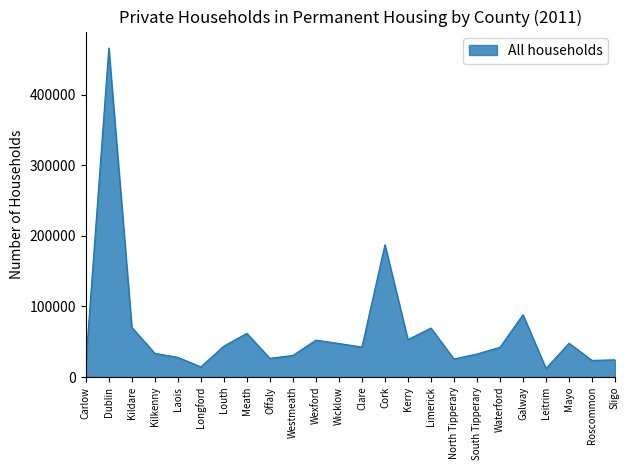

What is the difference between the maximum and minimum values?

454233